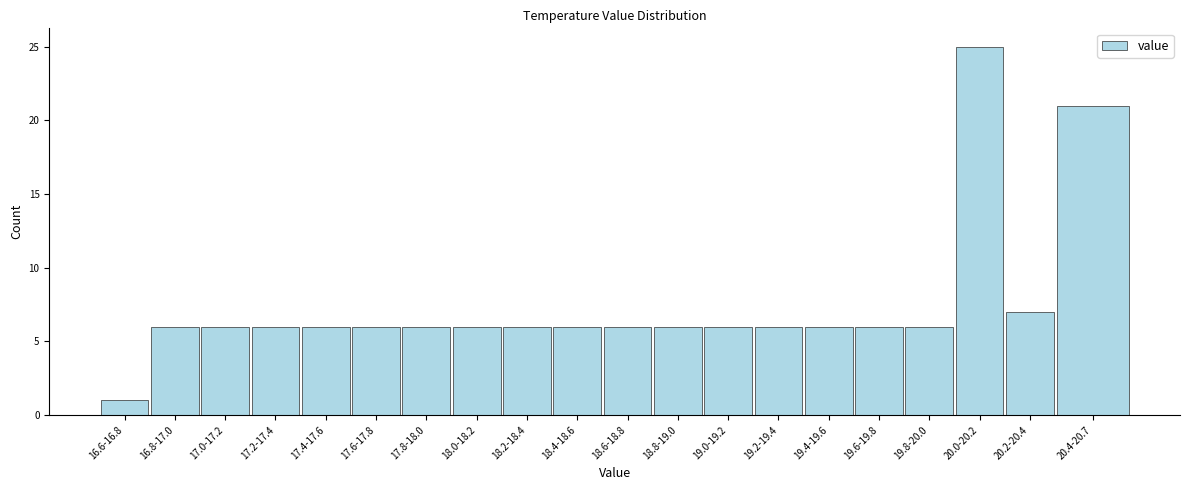

Reading left to right, what are all the values shown in this chart?

16.6-16.8=1	16.8-17.0=6	17.0-17.2=6	17.2-17.4=6	17.4-17.6=6	17.6-17.8=6	17.8-18.0=6	18.0-18.2=6	18.2-18.4=6	18.4-18.6=6	18.6-18.8=6	18.8-19.0=6	19.0-19.2=6	19.2-19.4=6	19.4-19.6=6	19.6-19.8=6	19.8-20.0=6	20.0-20.2=25	20.2-20.4=7	20.4-20.7=21